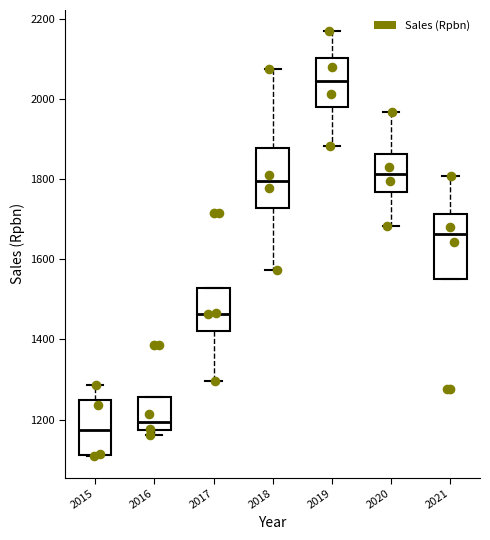

Which box's median line is the highest?

2019